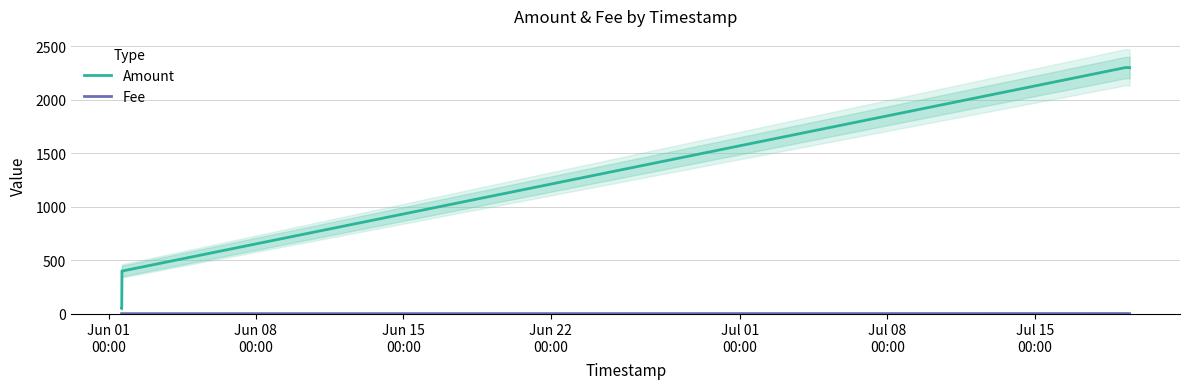

What is the highest value of the Amount series?

2300